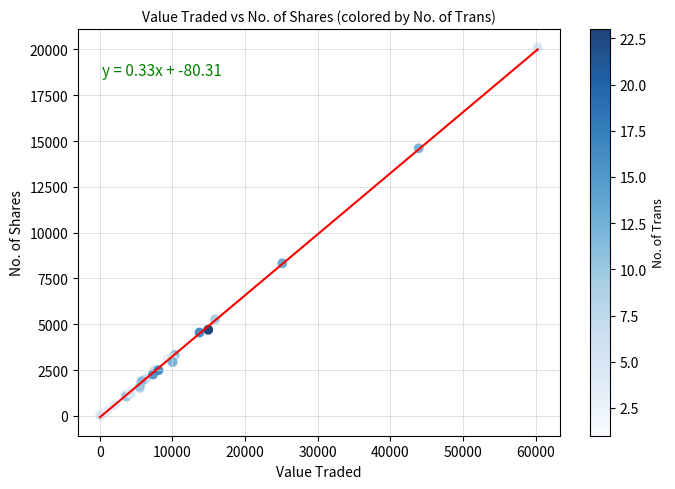

What Y value in the scatter plot is closest to 10053?

8325